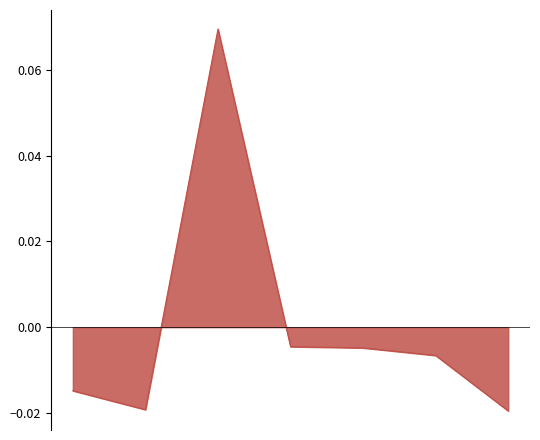

True or false: there are more than 2 points higher than both neighbors.

False